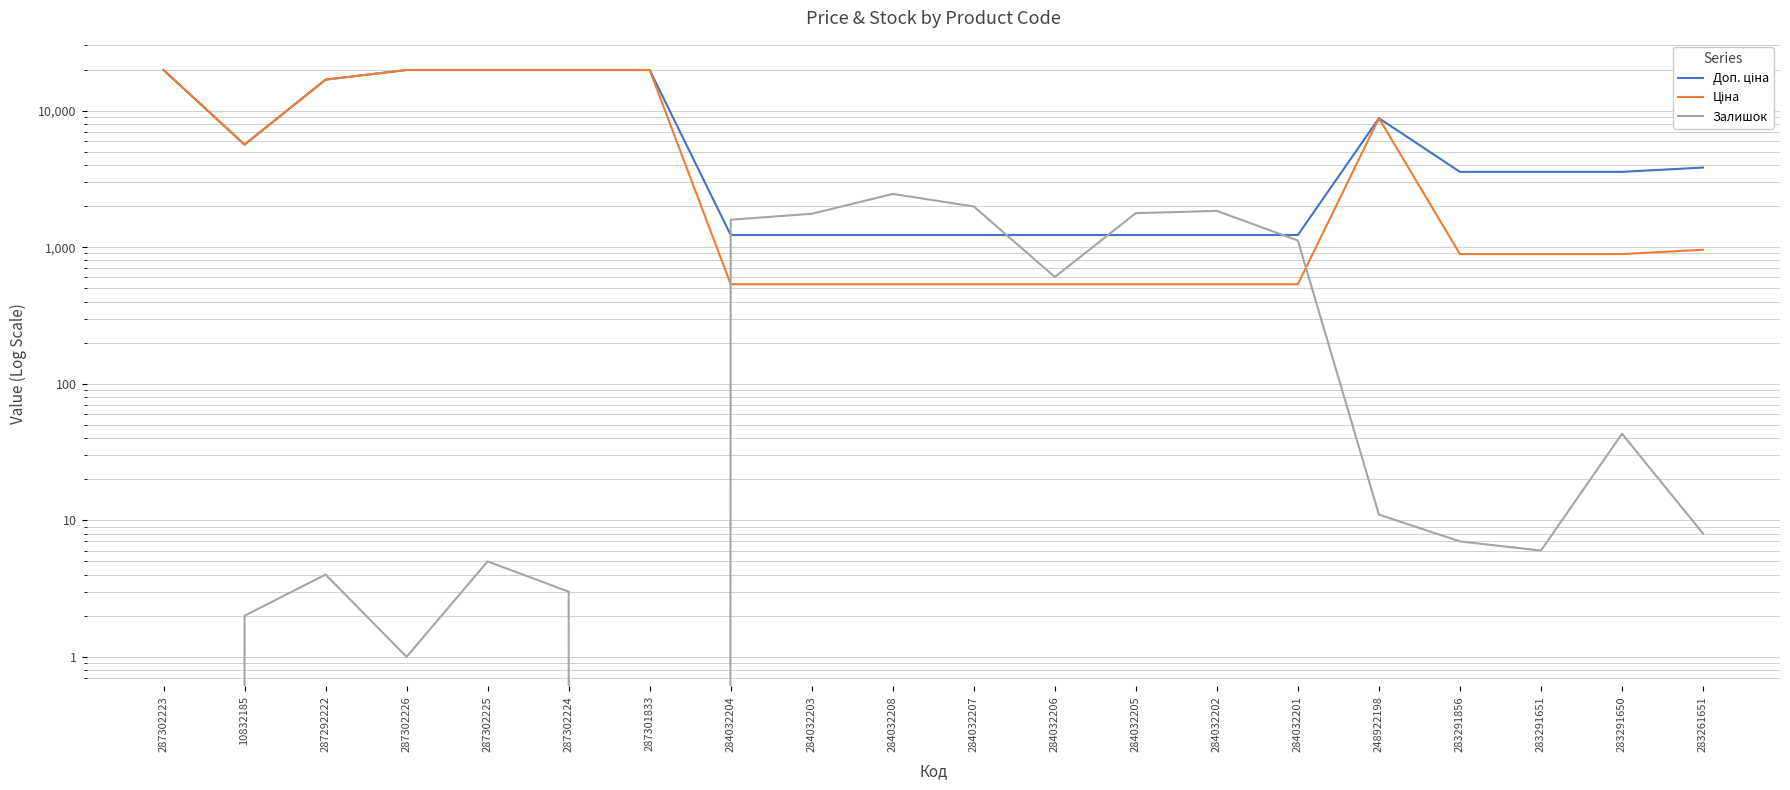

Which series has the largest total across all categories?

Доп. ціна